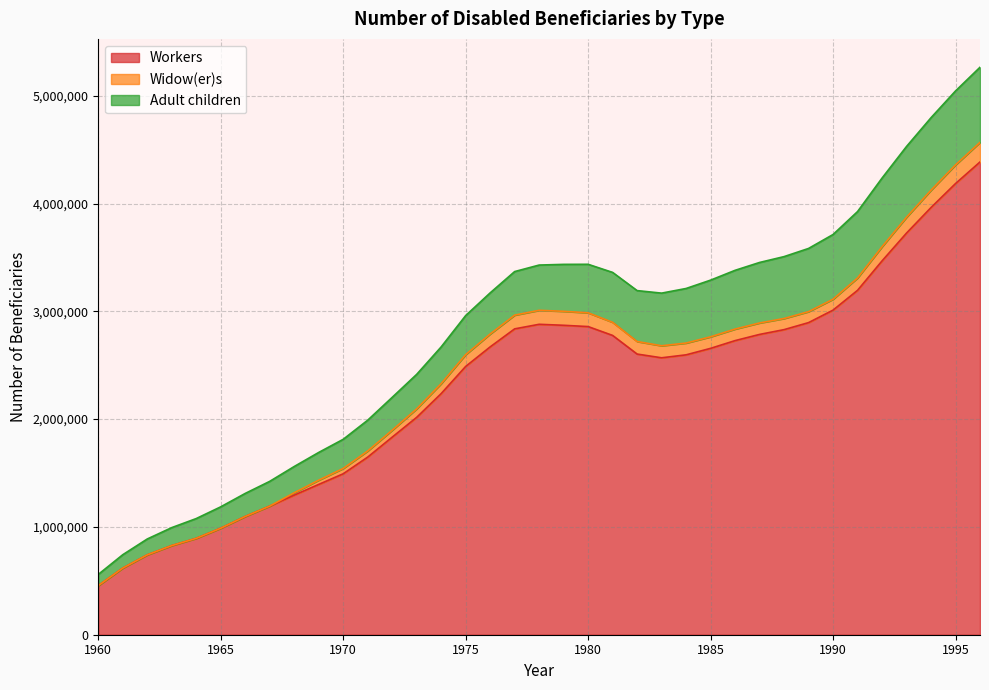

In Widow(er)s, how many points are lower than both neighbors (excluding endpoints)?

1